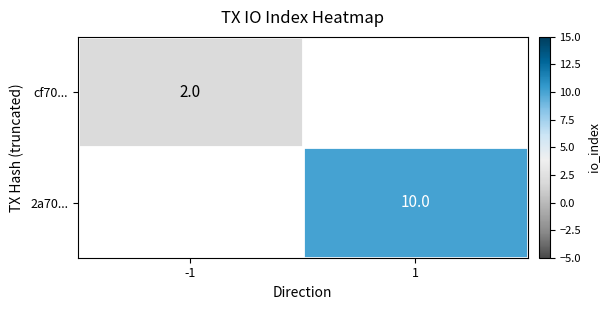

Between -1 and 1, which is larger?

1